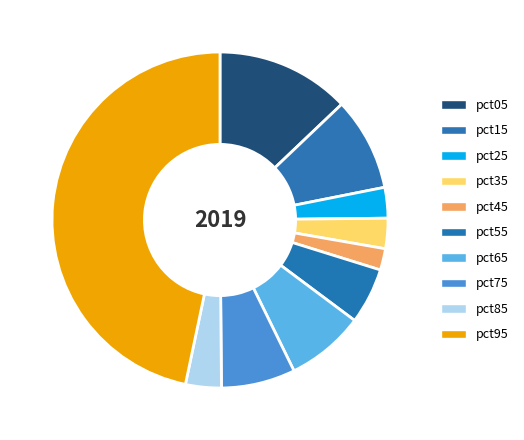

Which slice is the smallest?

pct45